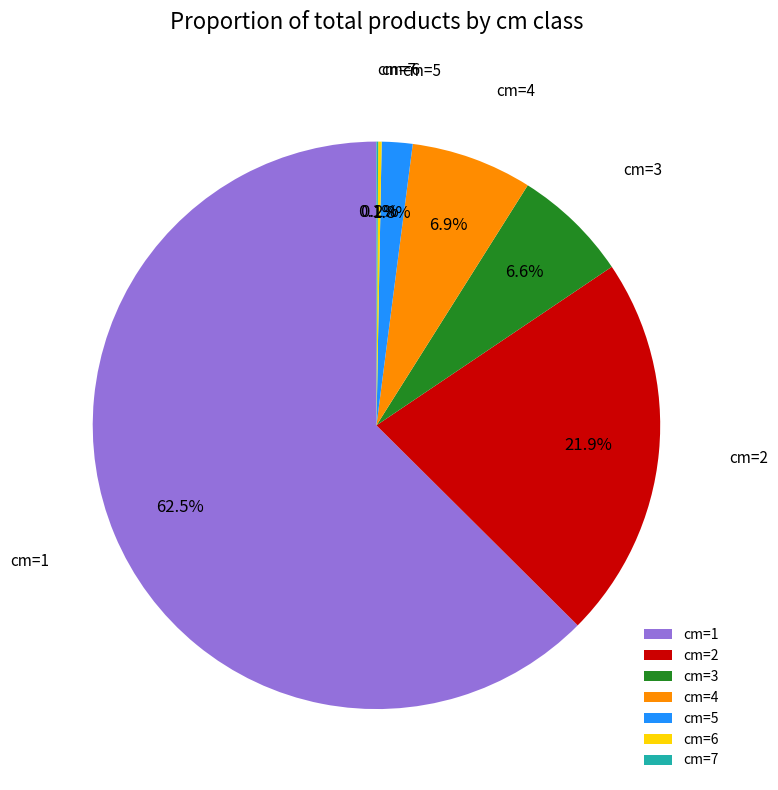

What portion of the pie excludes cm=2?

78.1%